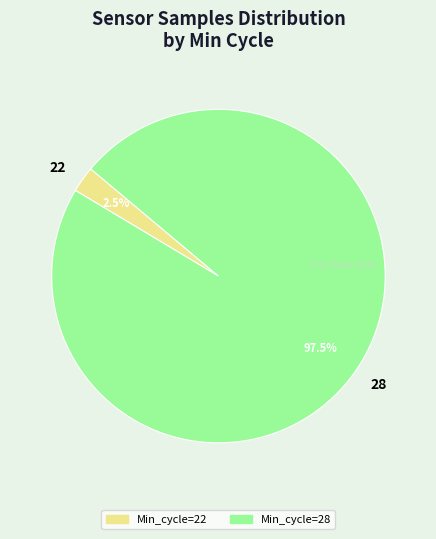

Combined, what portion of the pie is 22 and 28?

100.0%